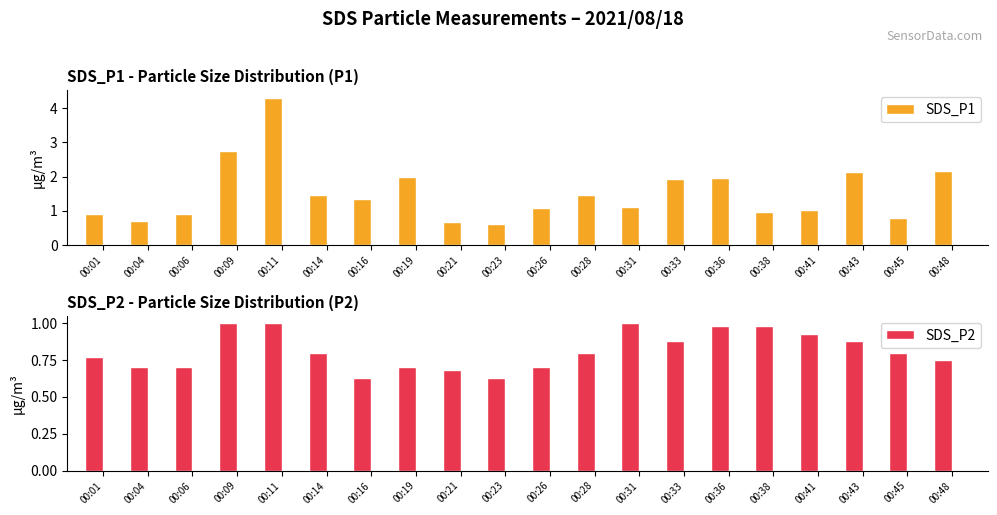

Reading left to right, what are all the values shown in this chart?

SDS_P1: 0.9	0.7	0.9	2.8	4.3	1.5	1.4	2.0	0.7	0.6	1.1	1.4	1.1	1.9	1.9	1.0	1.0	2.1	0.8	2.2
SDS_P2: 0.8	0.7	0.7	1.0	1.0	0.8	0.6	0.7	0.7	0.6	0.7	0.8	1.0	0.9	1.0	1.0	0.9	0.9	0.8	0.8